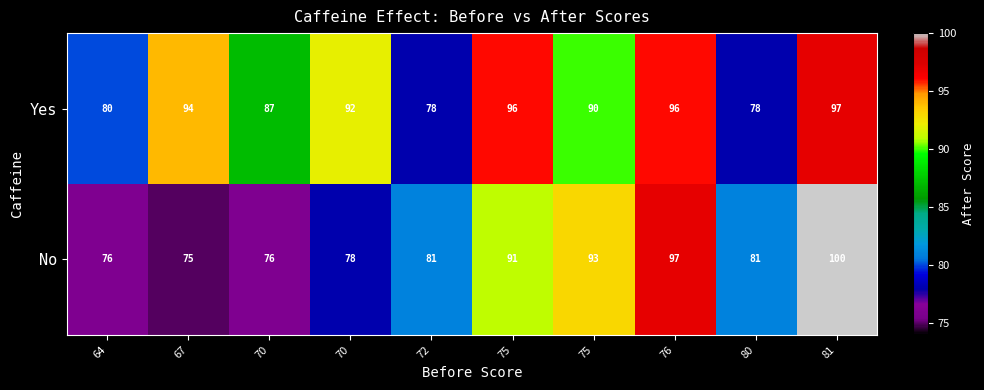

Count the number of categories in the chart.

10